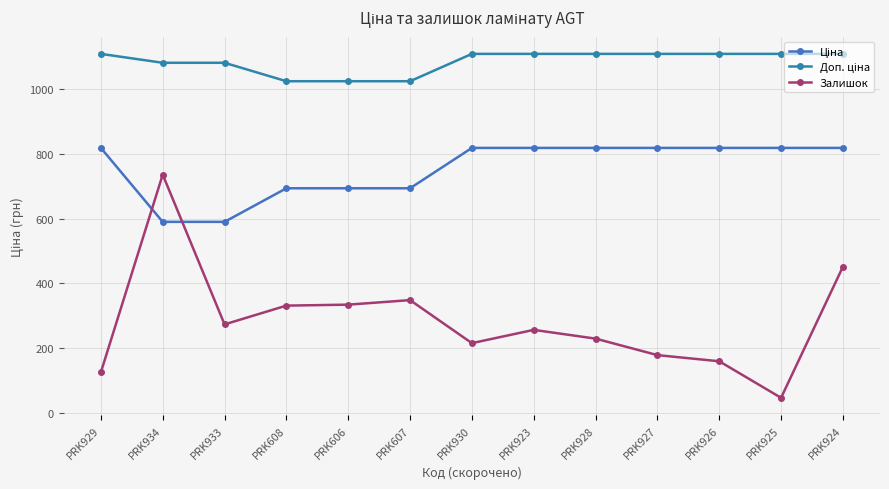

What is the difference between the Ціна values at PRK926 and PRK607?

124.8